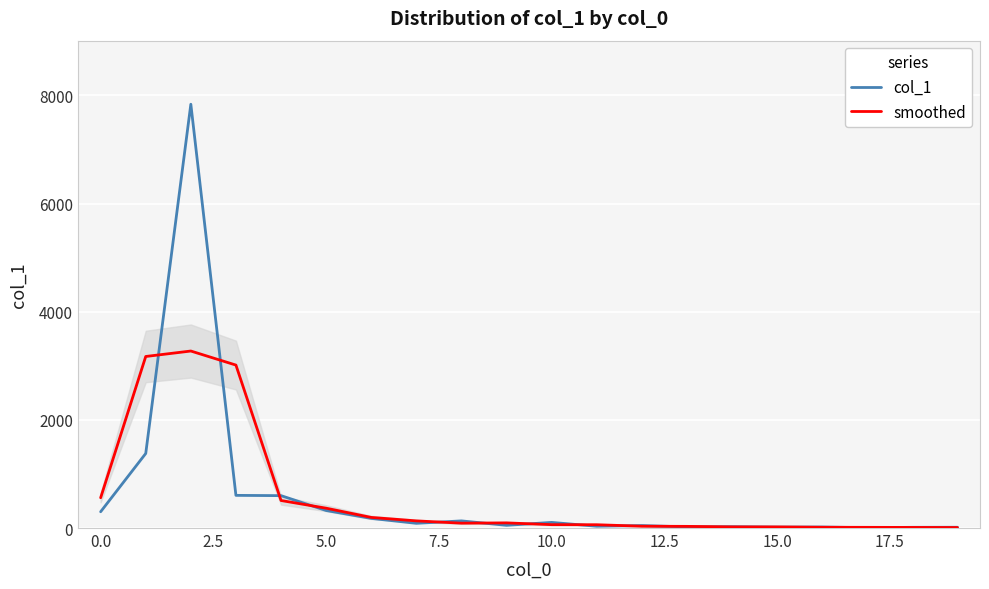

Which series has the widest spread of values?

col_1